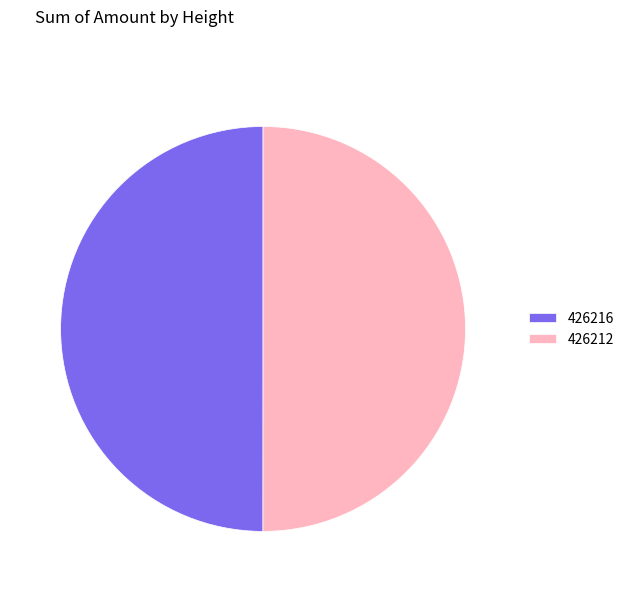

Do 426212 and 426216 together represent more than half of the pie?

Yes